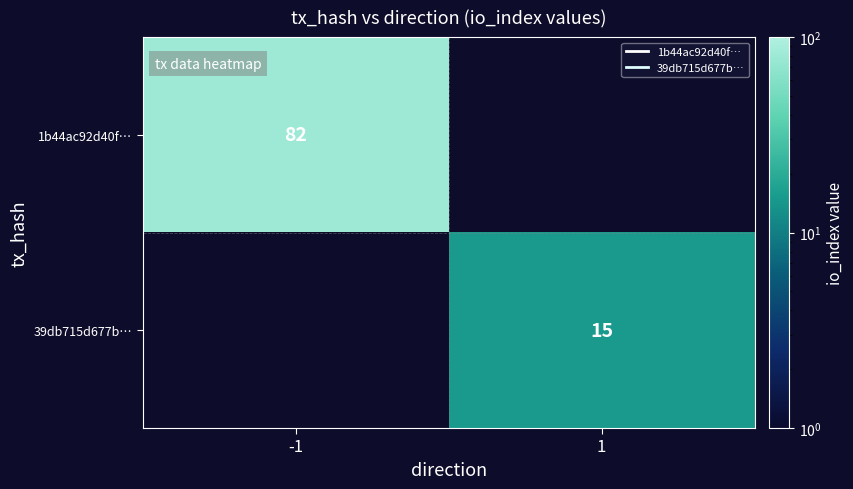

List the labels in order of 39db715d677b… value, largest first.

-1, 1